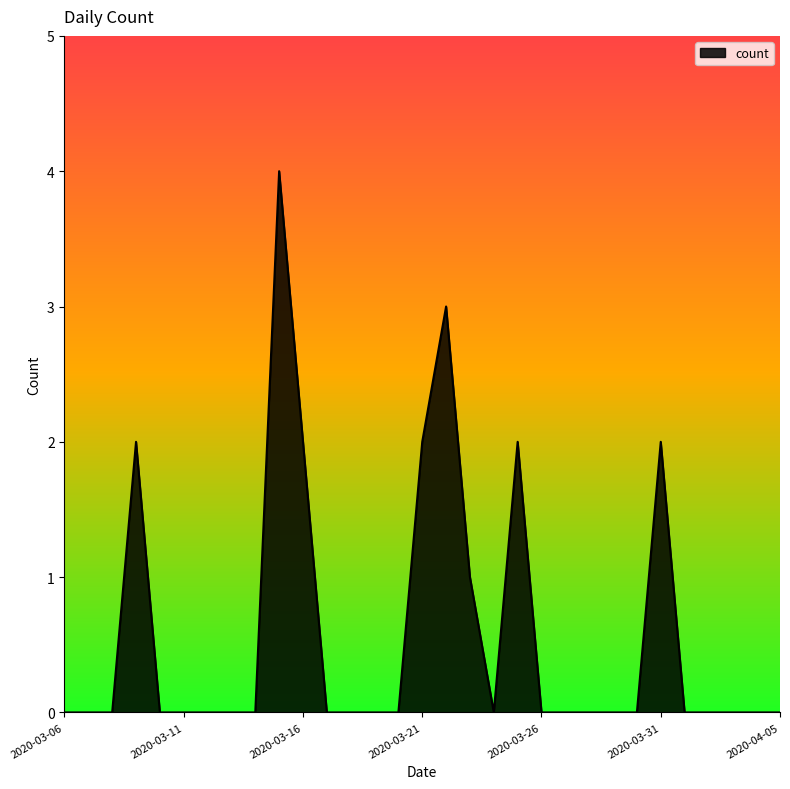

What is the greatest value displayed?

4